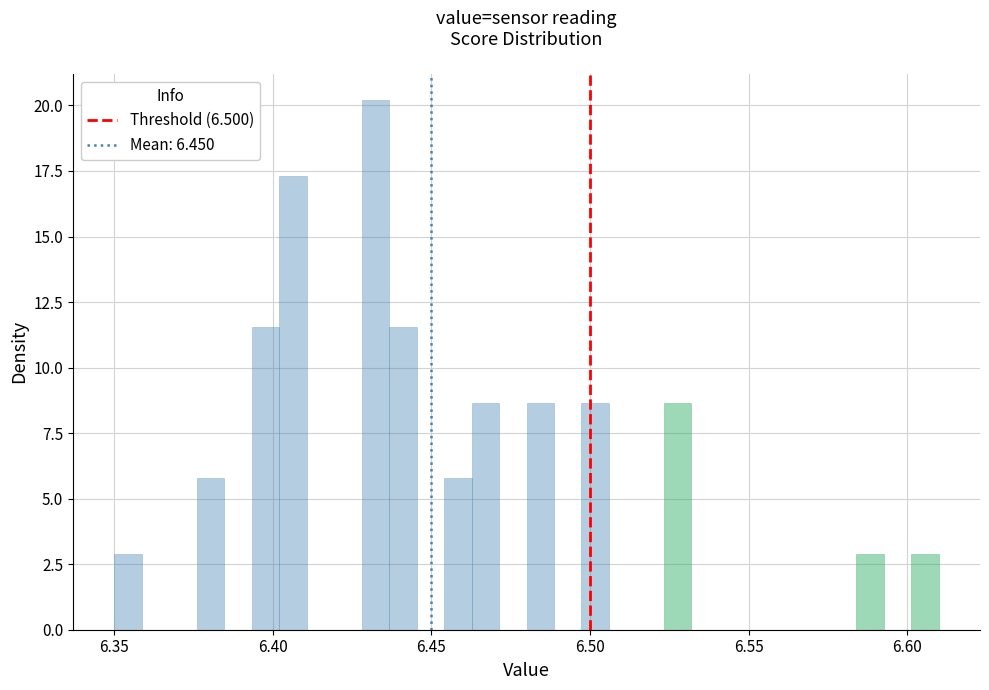

Around what value on the x-axis is the tallest bar? Give the approximate position of its centre, as read against the axis.

6.430